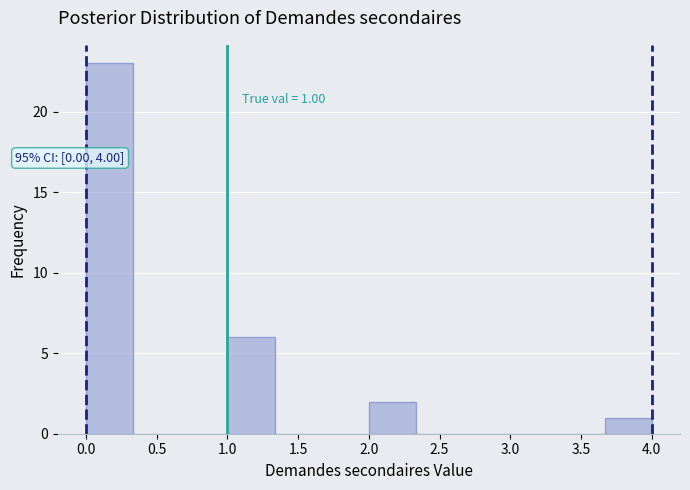

Over which range of the x-axis is the bar tallest?

0.00 to 0.35